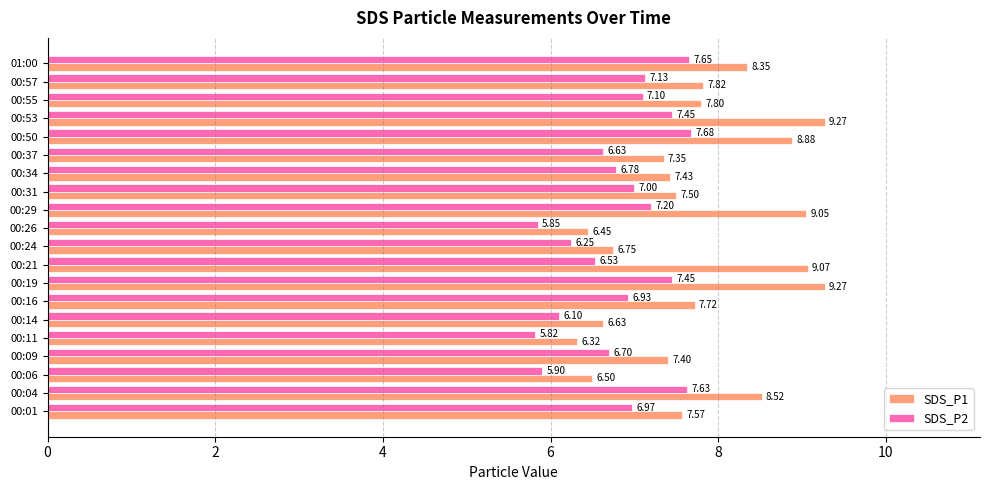

What is the total value across all series at 00:01?

14.5